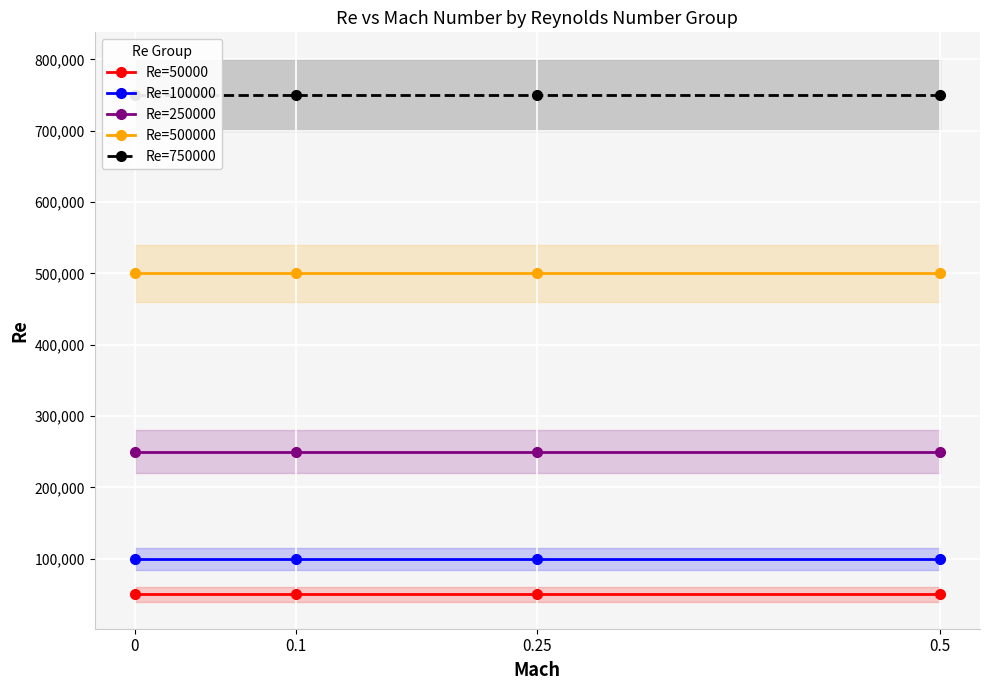

What is the maximum value for Re=50000?

50000